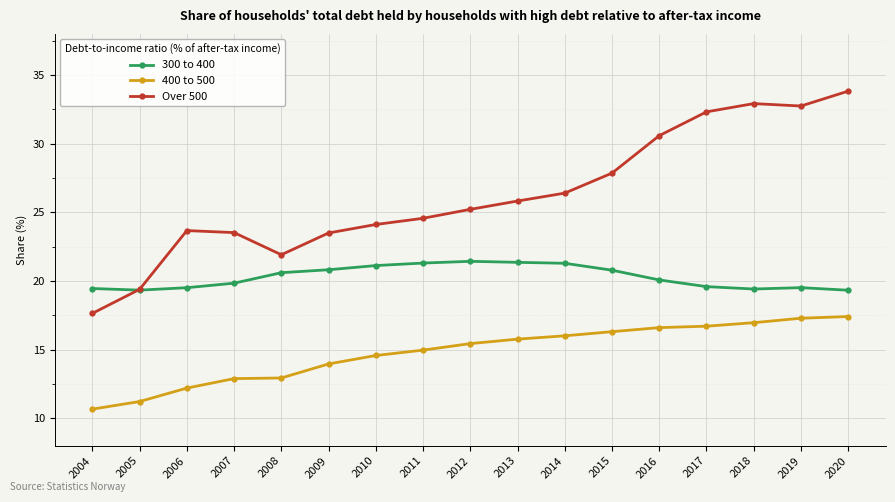

How many distinct data groups are displayed?

3